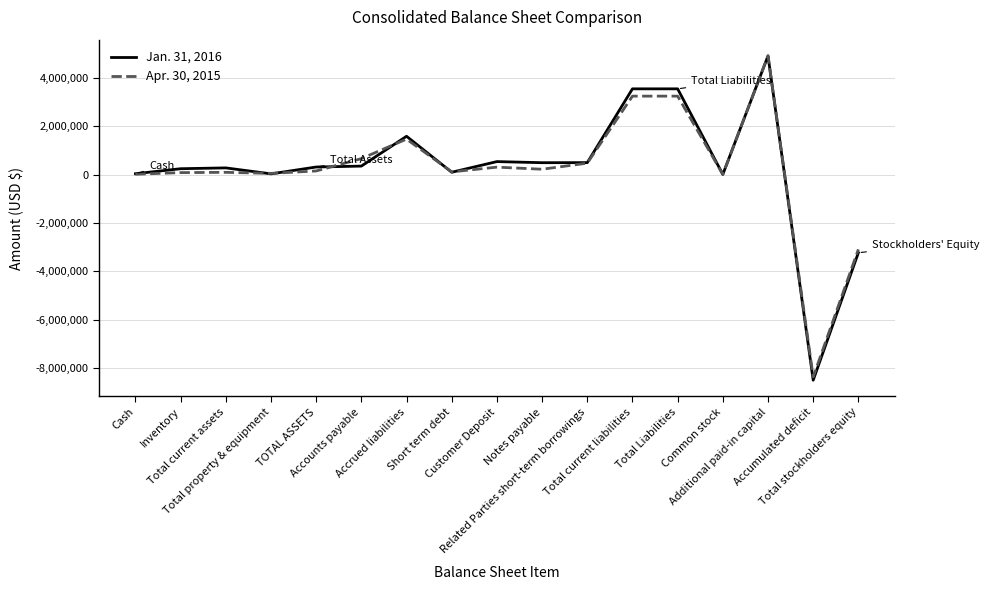

The Jan. 31, 2016 series shows -1828411 at Accumulated deficit. True or false?

False